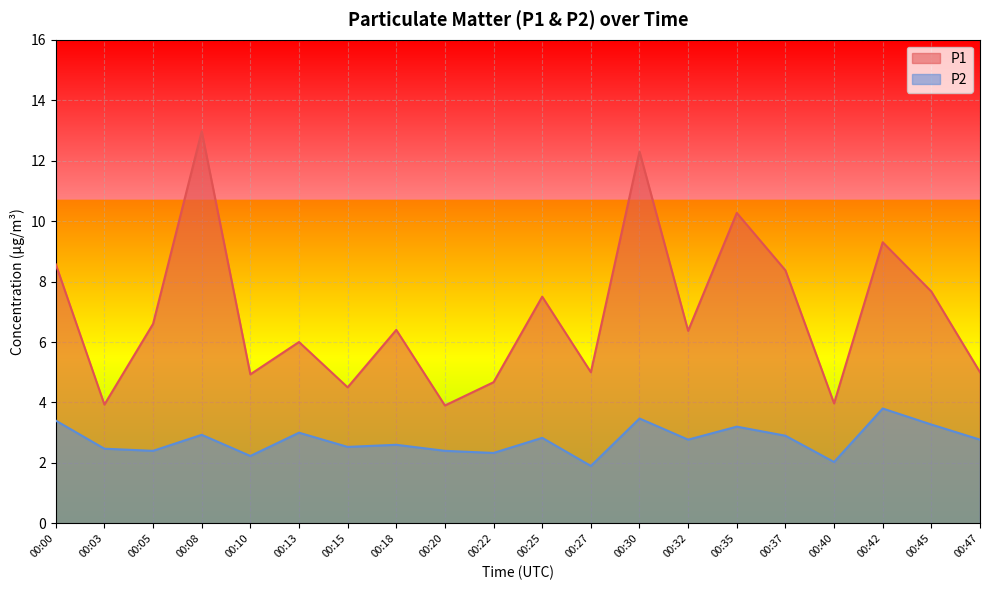

Reading left to right, list all the values displayed in this chart.

P1: 8.6	3.9	6.6	13.0	4.9	6.0	4.5	6.4	3.9	4.7	7.5	5.0	12.3	6.4	10.3	8.4	4.0	9.3	7.7	5.0
P2: 3.4	2.5	2.4	2.9	2.2	3.0	2.5	2.6	2.4	2.3	2.8	1.9	3.5	2.8	3.2	2.9	2.0	3.8	3.3	2.8